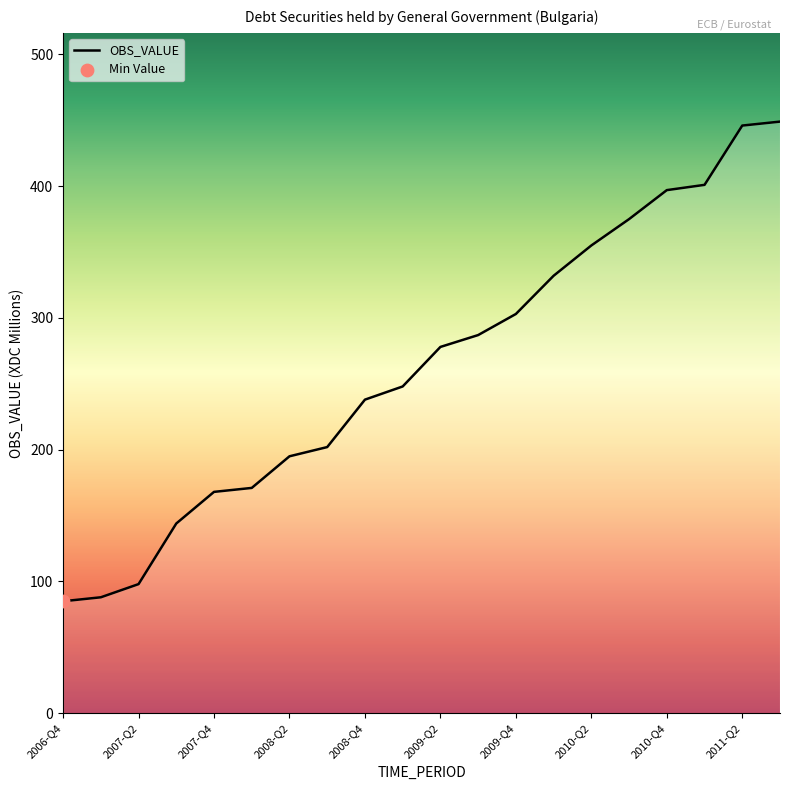

What is the difference between the maximum and minimum values?

364